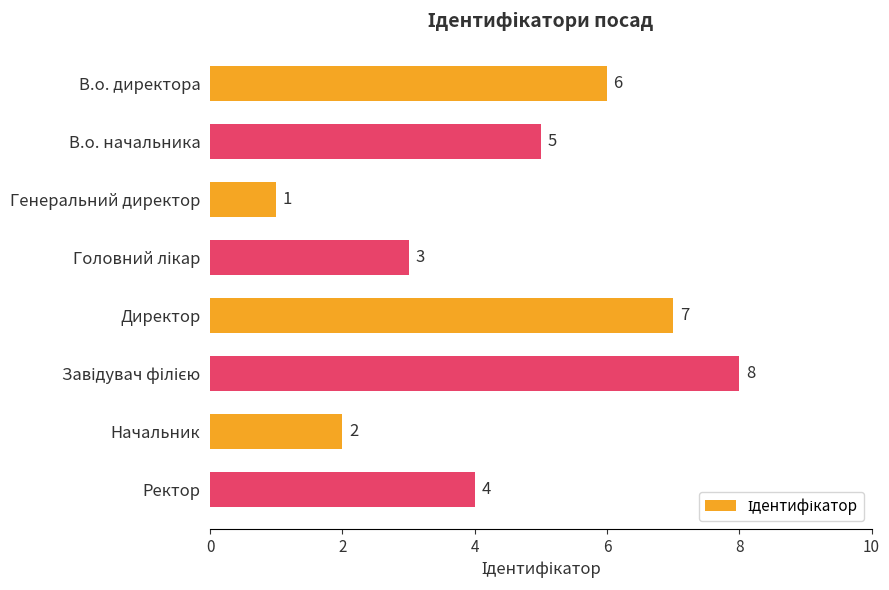

What is the difference between the maximum and minimum values?

7